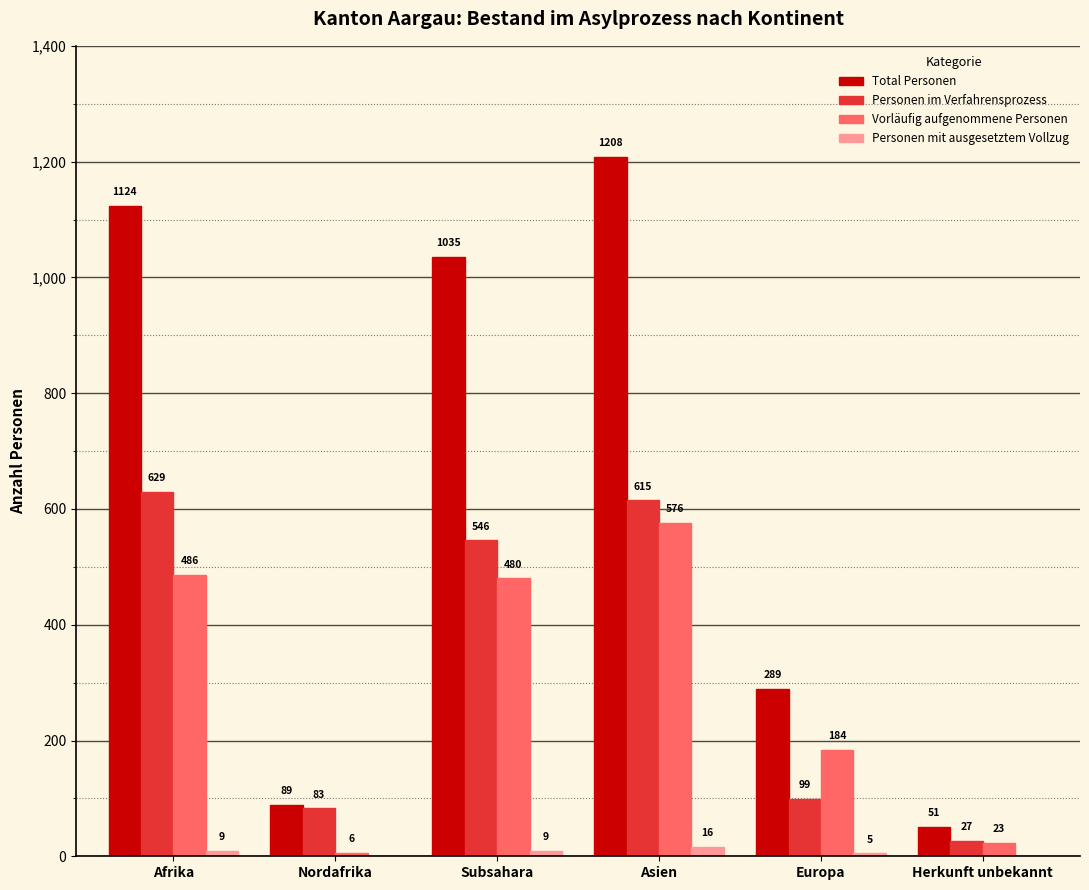

How many groups of bars are there?

6